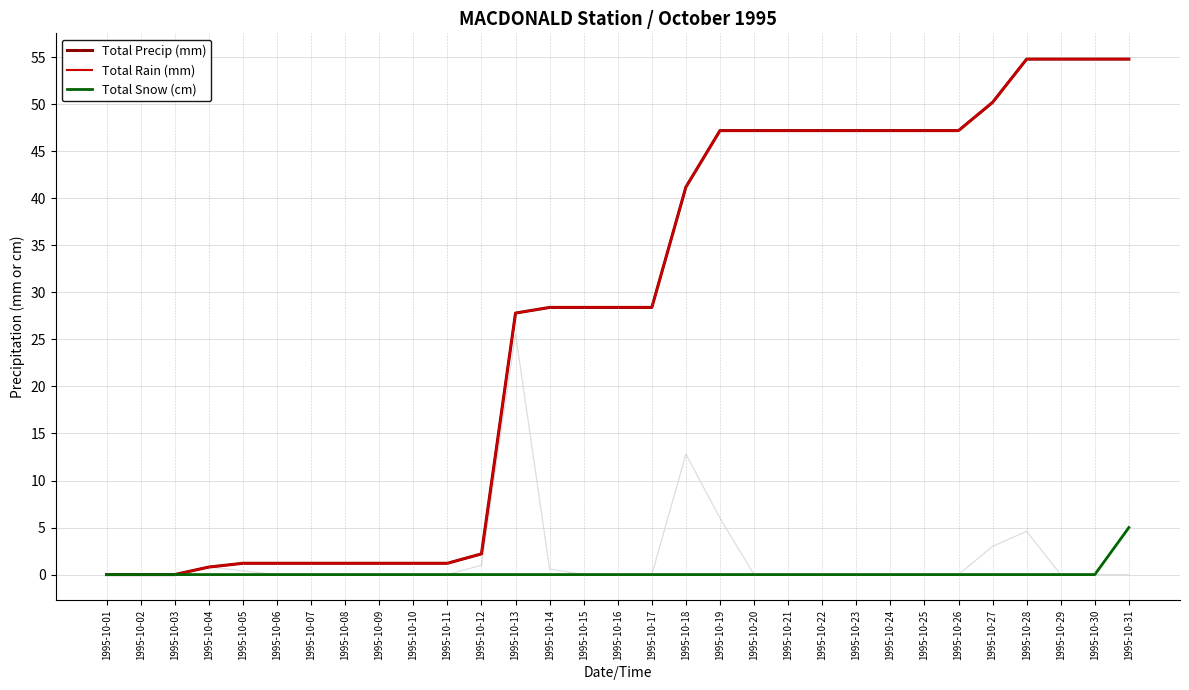

True or false: Total Precip (mm) has more than 0 points higher than both neighbors.

False